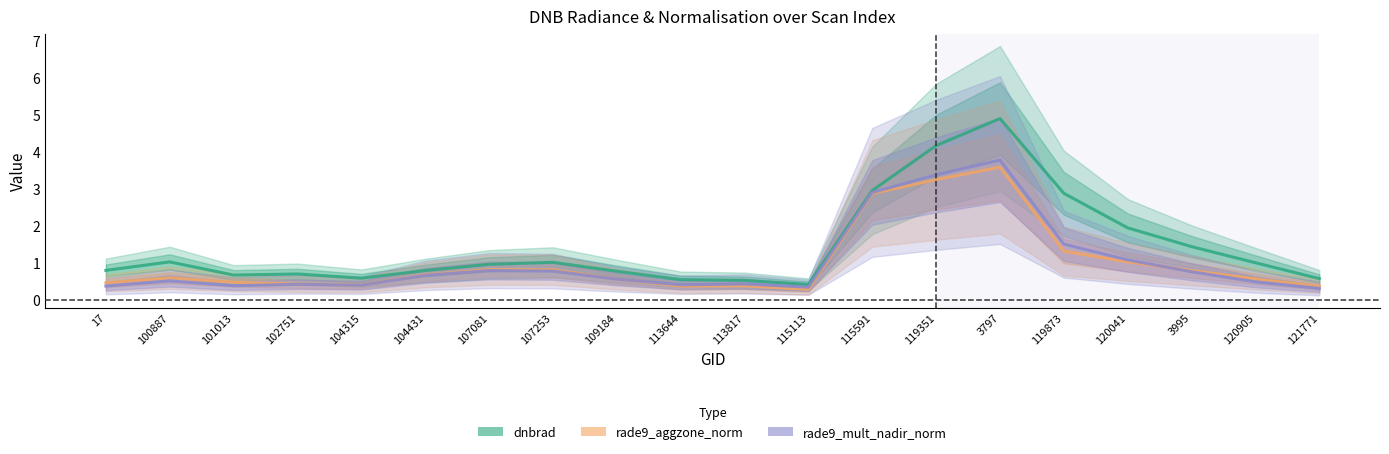

True or false: rade9_mult_nadir_norm and dnbrad cross at least once.

False